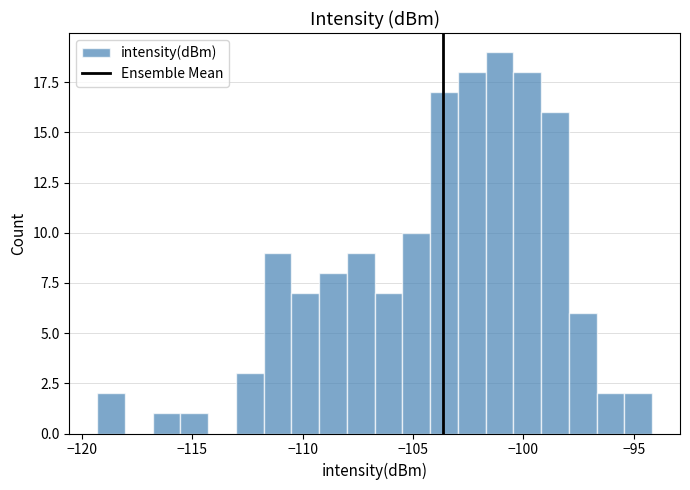

Read against the x-axis, roughly where is the centre of the tallest bar?

-101.0